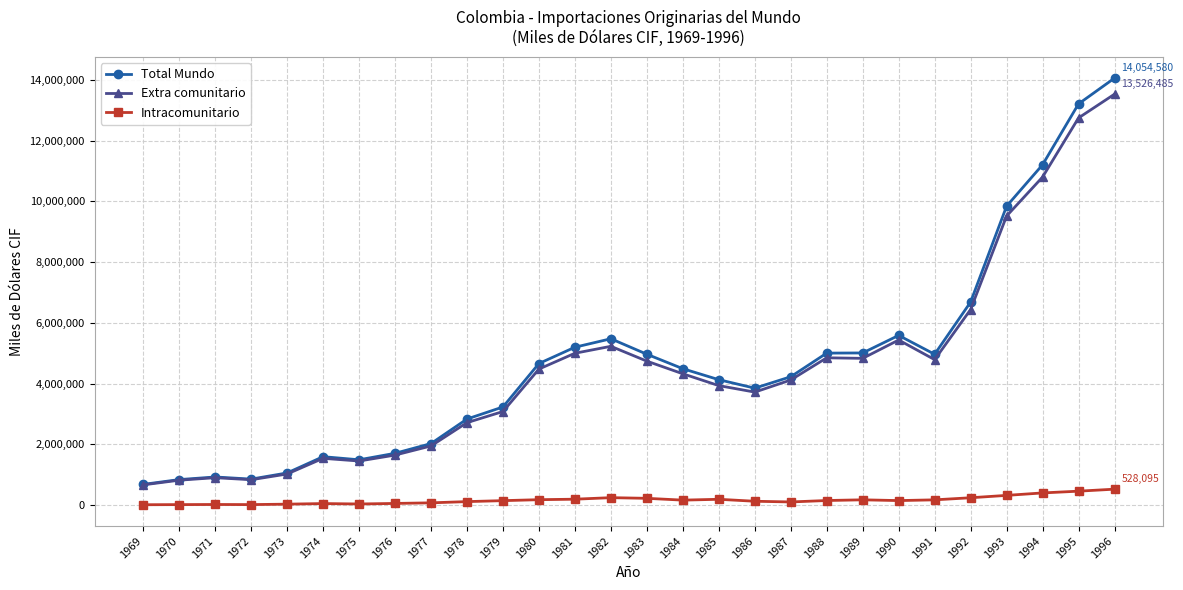

True or false: Intracomunitario and Total Mundo intersect in this chart.

False